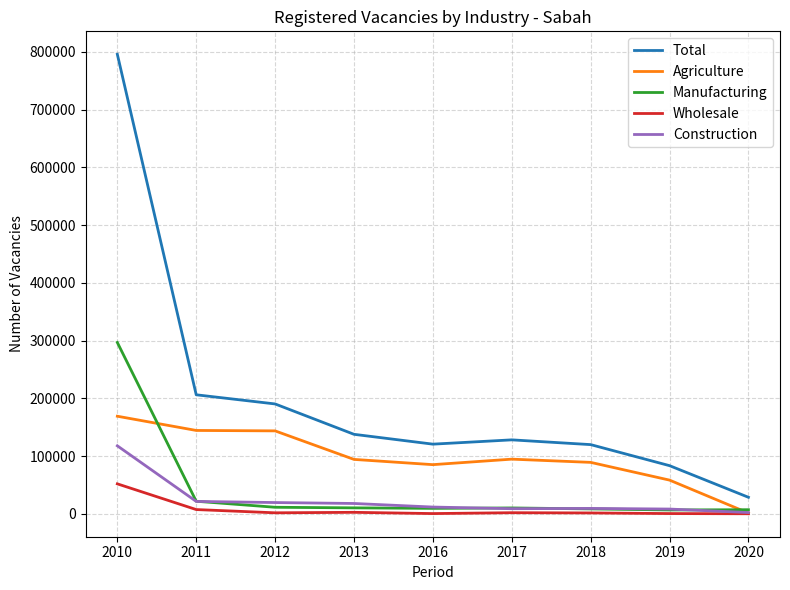

Does the chart display data point markers on the line(s)?

No